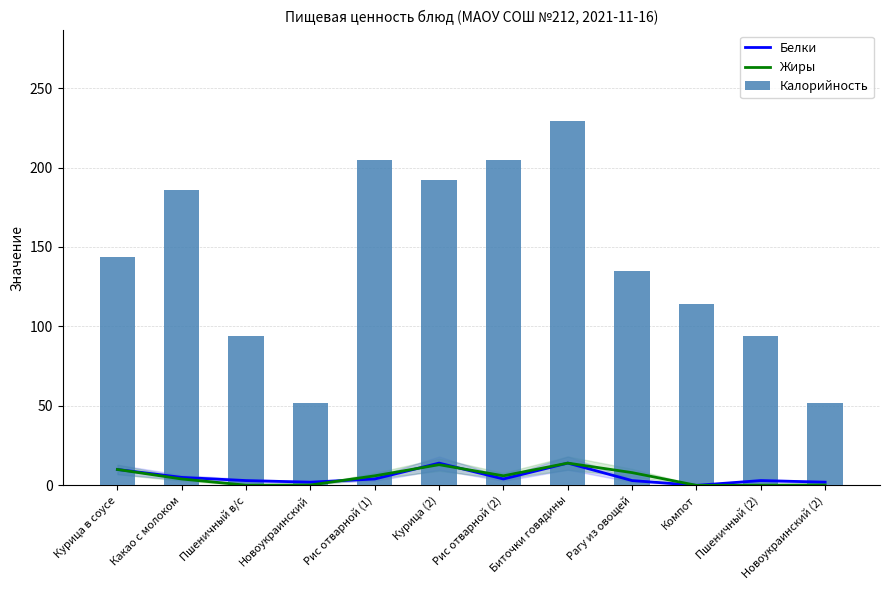

What is the label of the 5th bar from the left?

Рис отварной (1)